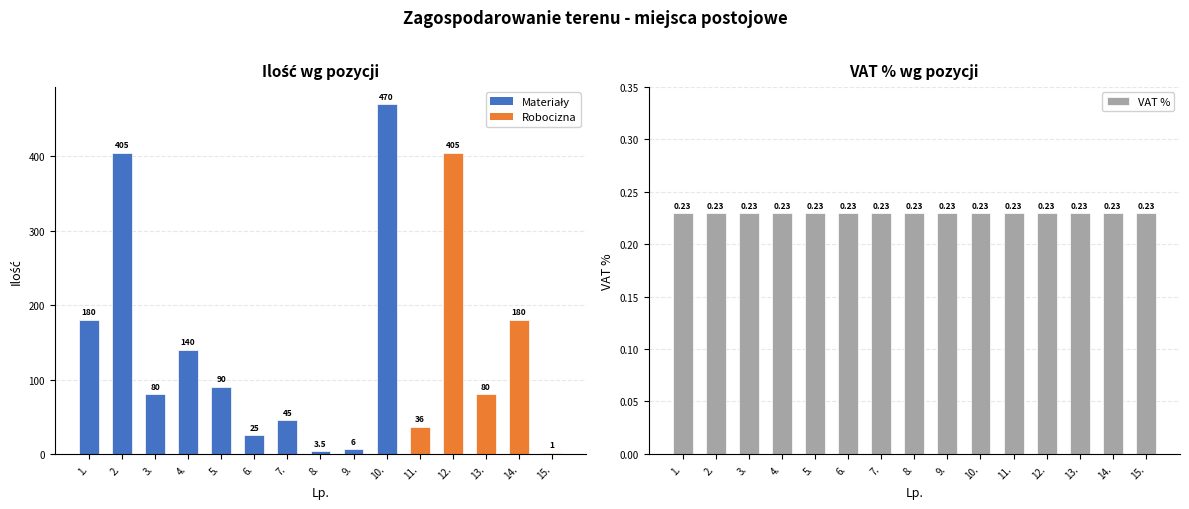

Count the number of categories in the chart.

15